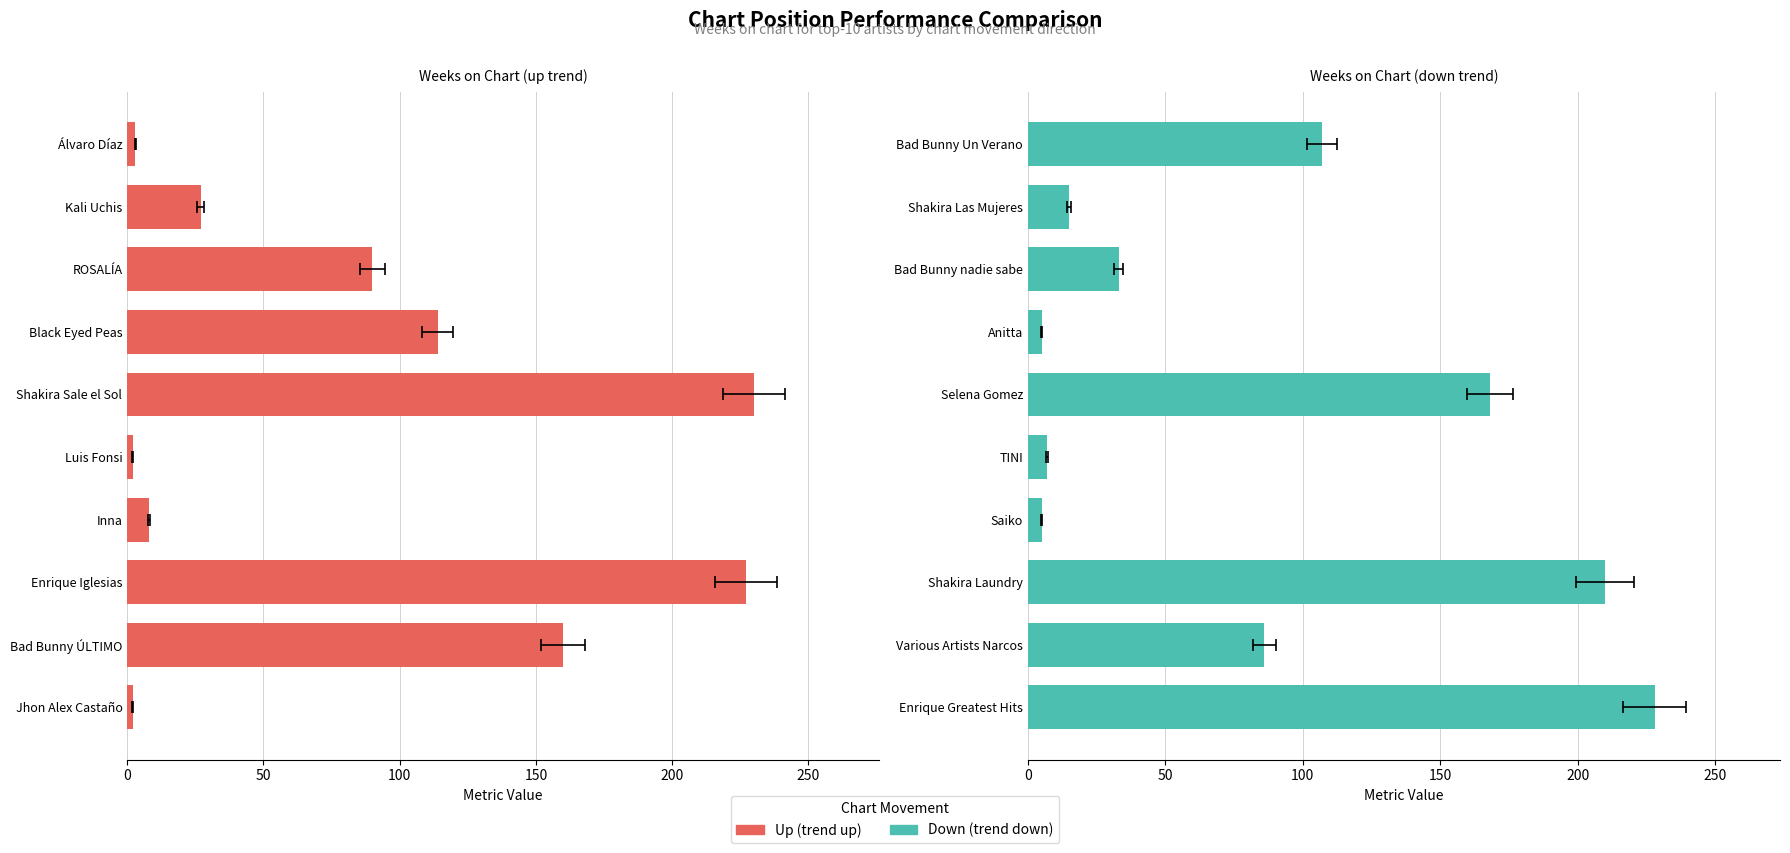

Between Shakira Sale el Sol and Bad Bunny ÚLTIMO, which is larger?

Shakira Sale el Sol